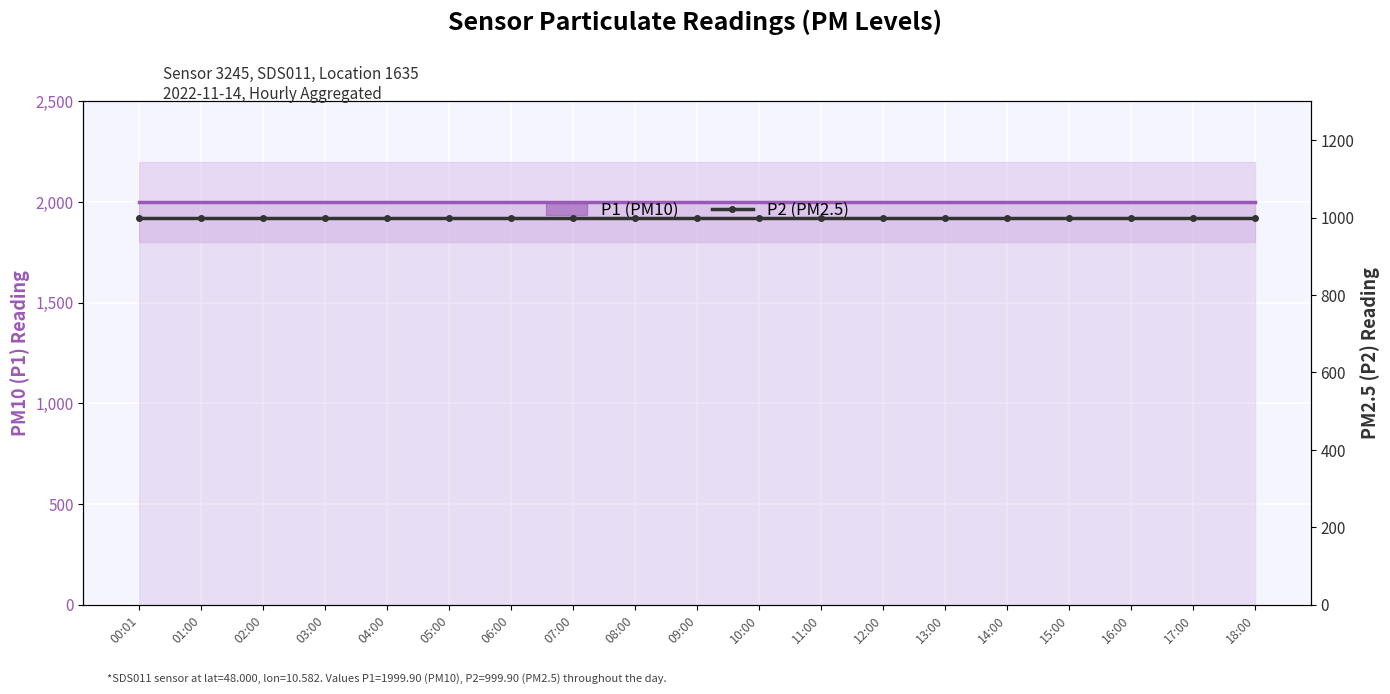

How many lines are shown in the chart?

2